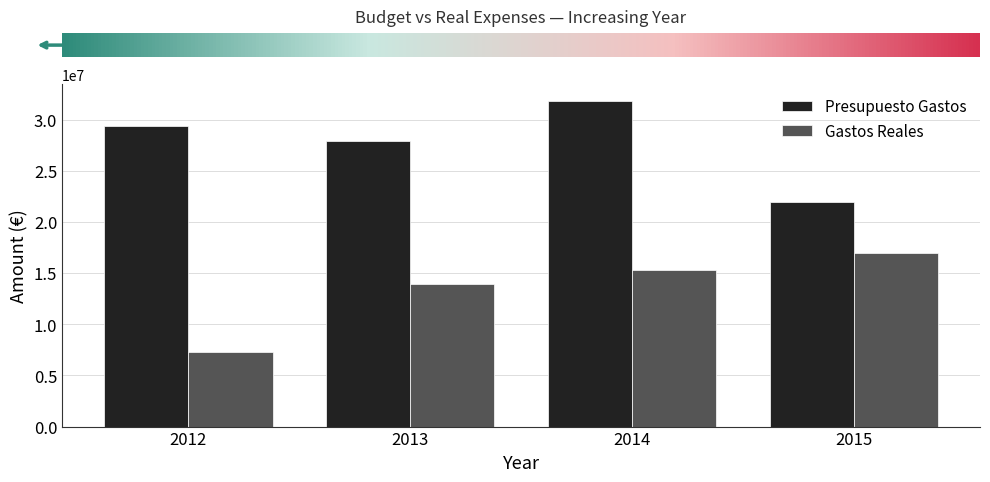

At which label does Gastos Reales first exceed 15311571?

2014